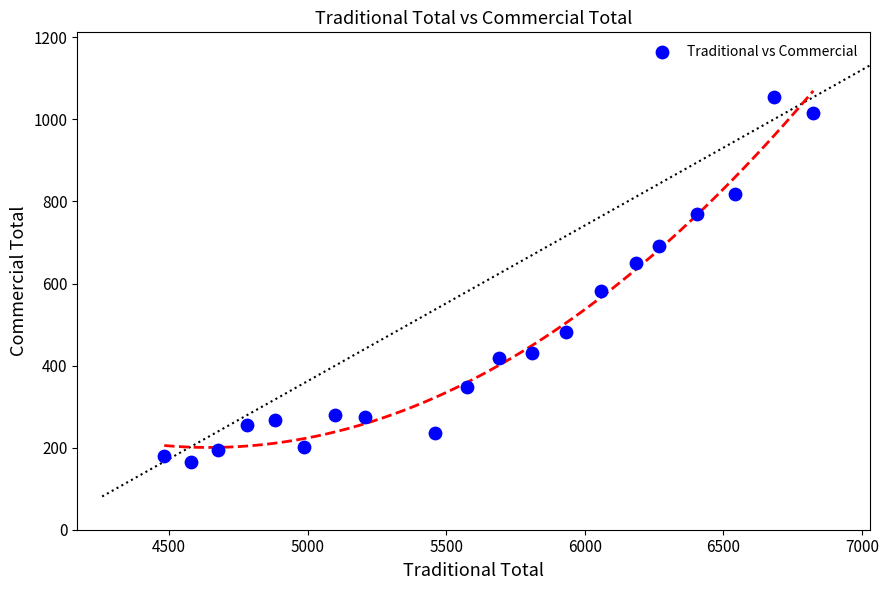

What is the range of X values (max minus min)?

2341